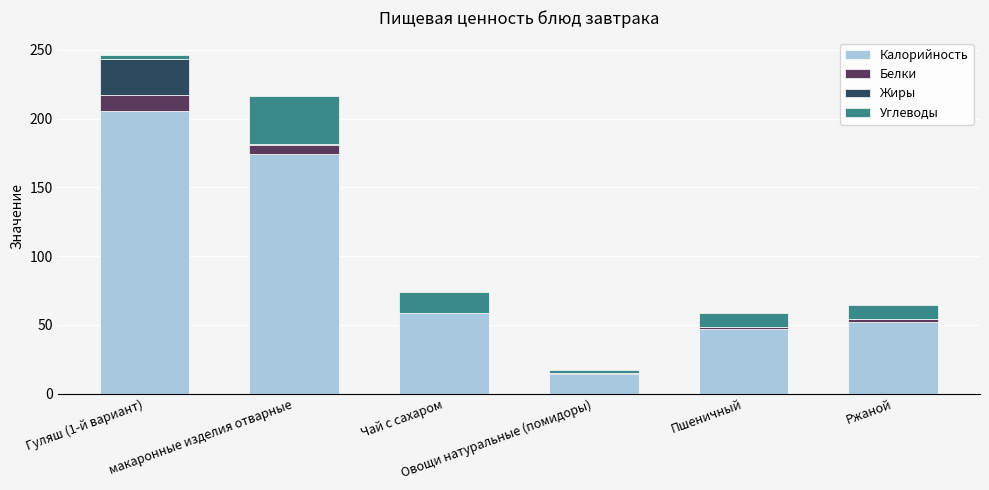

What is the sum of all Калорийность values?

552.1